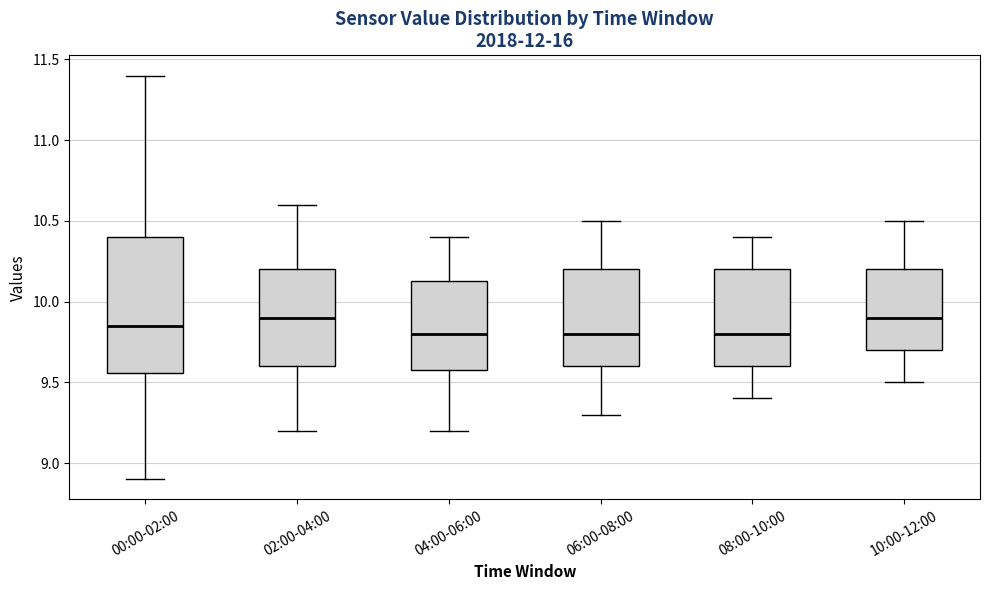

Reading left to right, transcribe this box plot: for each box, give where its median line is, the range the box spans, and where its two whiskers end, as read against the y-axis. The values are not printed on the chart, so give them approximately, as read against the axis.

00:00-02:00: median 9.85, box 9.55 to 10.40, whiskers 8.90 to 11.40
02:00-04:00: median 9.90, box 9.60 to 10.20, whiskers 9.20 to 10.60
04:00-06:00: median 9.80, box 9.60 to 10.15, whiskers 9.20 to 10.40
06:00-08:00: median 9.80, box 9.60 to 10.20, whiskers 9.30 to 10.50
08:00-10:00: median 9.80, box 9.60 to 10.20, whiskers 9.40 to 10.40
10:00-12:00: median 9.90, box 9.70 to 10.20, whiskers 9.50 to 10.50